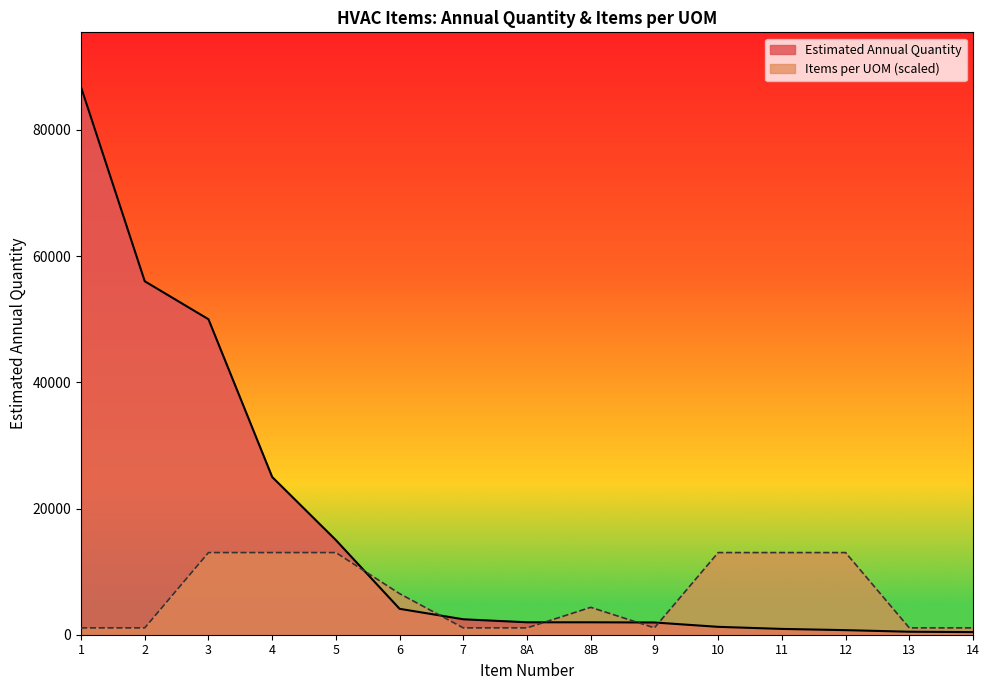

What is the minimum value shown in the chart?

414.0